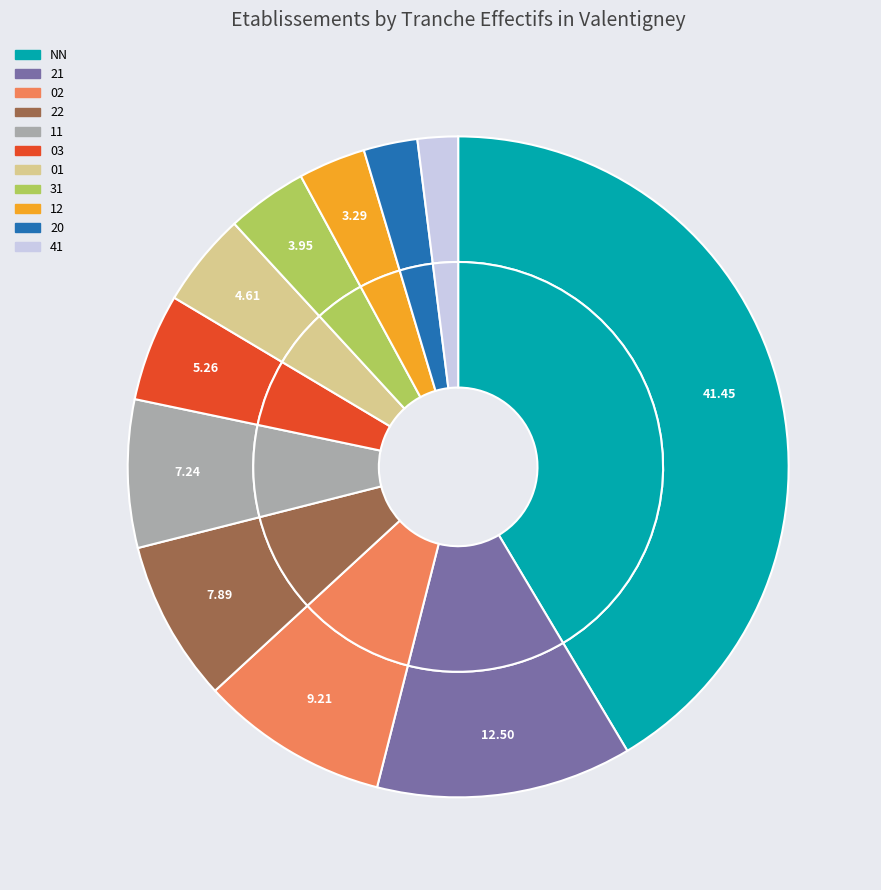

Which category has the biggest portion of the pie?

NN